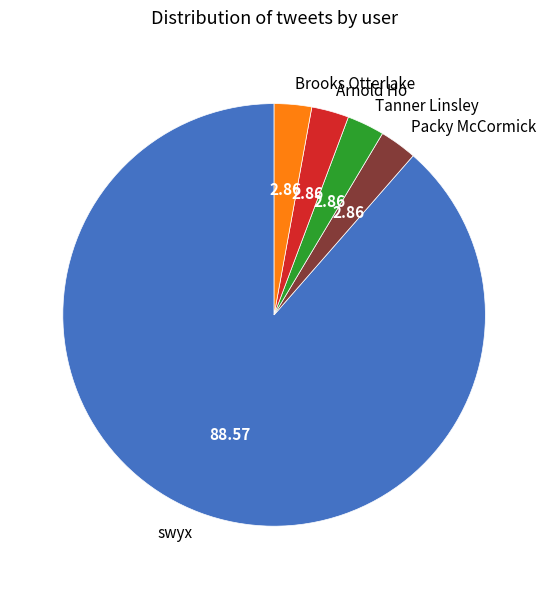

What is the largest slice in the pie chart?

swyx